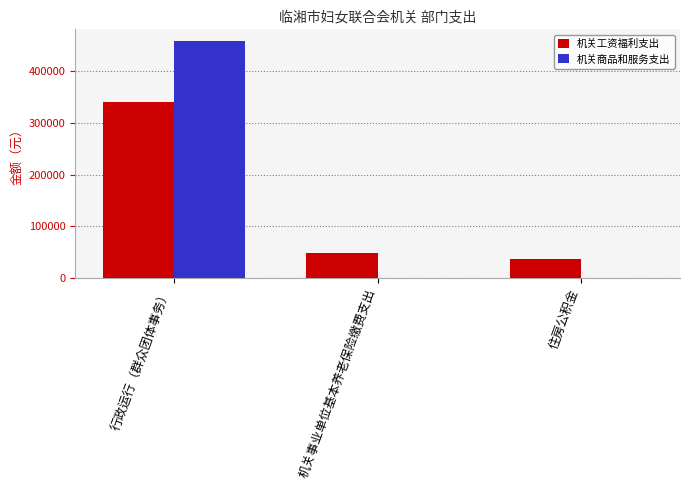

Reading right to left, list all the values displayed in this chart.

机关工资福利支出: 住房公积金=36571.8	机关事业单位基本养老保险缴费支出=48762.4	行政运行（群众团体事务）=340206.7
机关商品和服务支出: 住房公积金=0.0	机关事业单位基本养老保险缴费支出=0.0	行政运行（群众团体事务）=458200.0